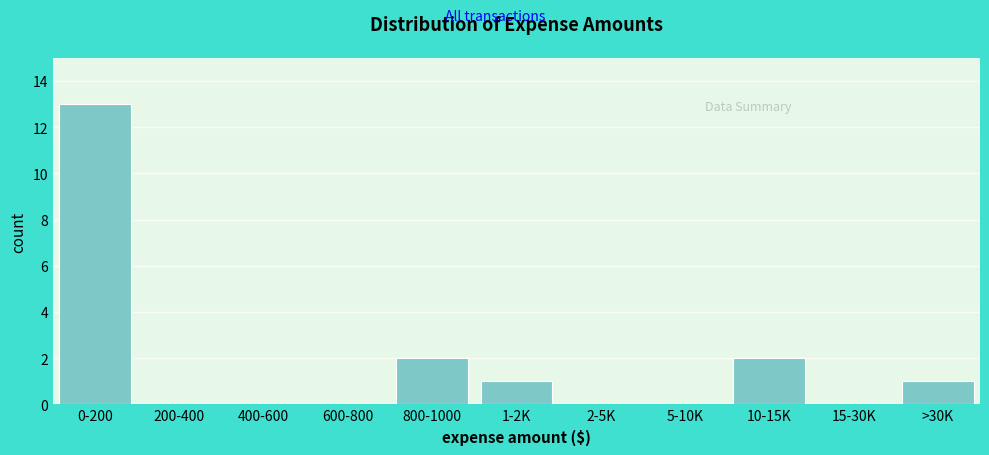

Reading left to right, extract all data points from this chart.

0-200=13	200-400=0	400-600=0	600-800=0	800-1000=2	1-2K=1	2-5K=0	5-10K=0	10-15K=2	15-30K=0	>30K=1